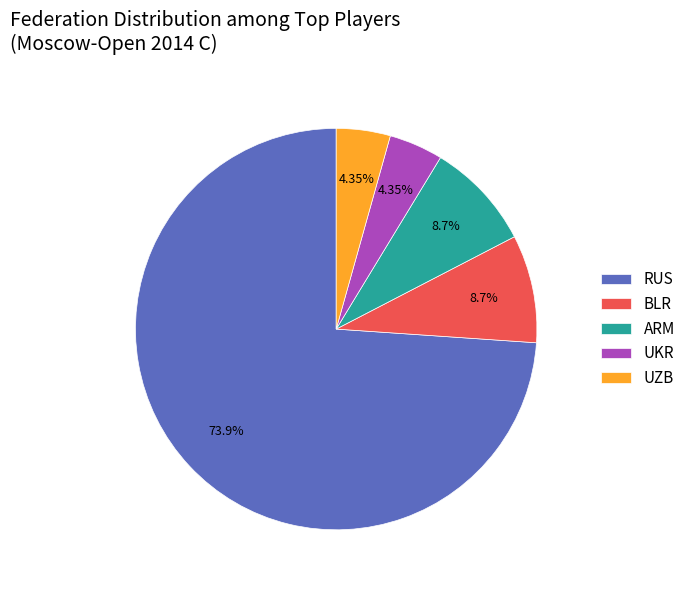

To the nearest percent, what percentage of the pie is RUS?

74%